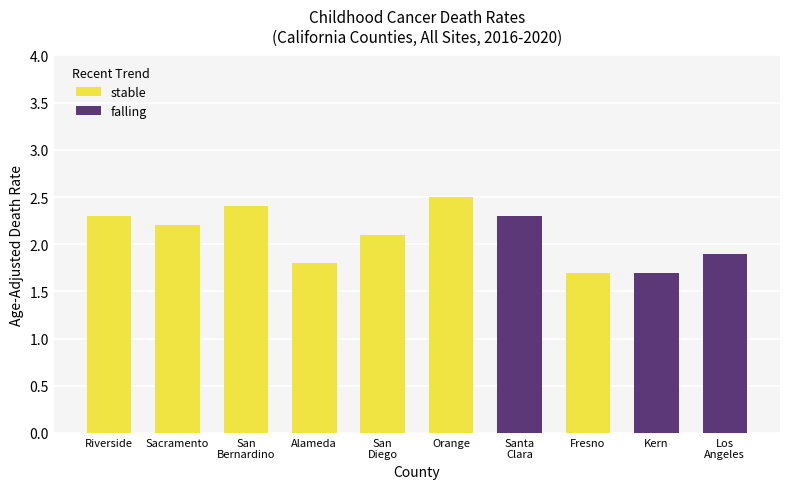

What is the approximate value of stable at Fresno?

1.7